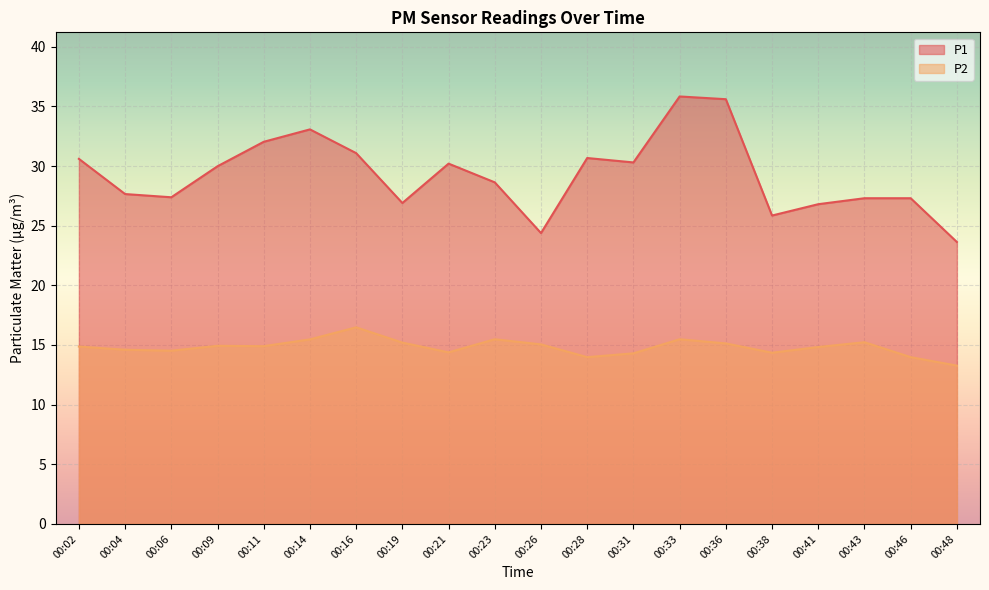

Where is the first local maximum for P2?

00:09